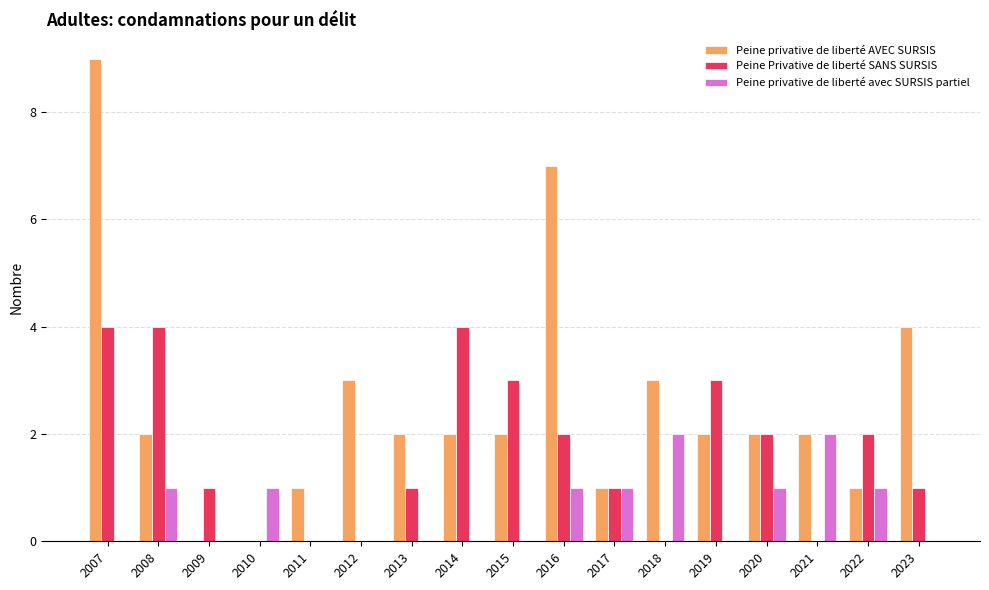

What is the sum of the Peine privative de liberté AVEC SURSIS values at 2014 and 2018?

5